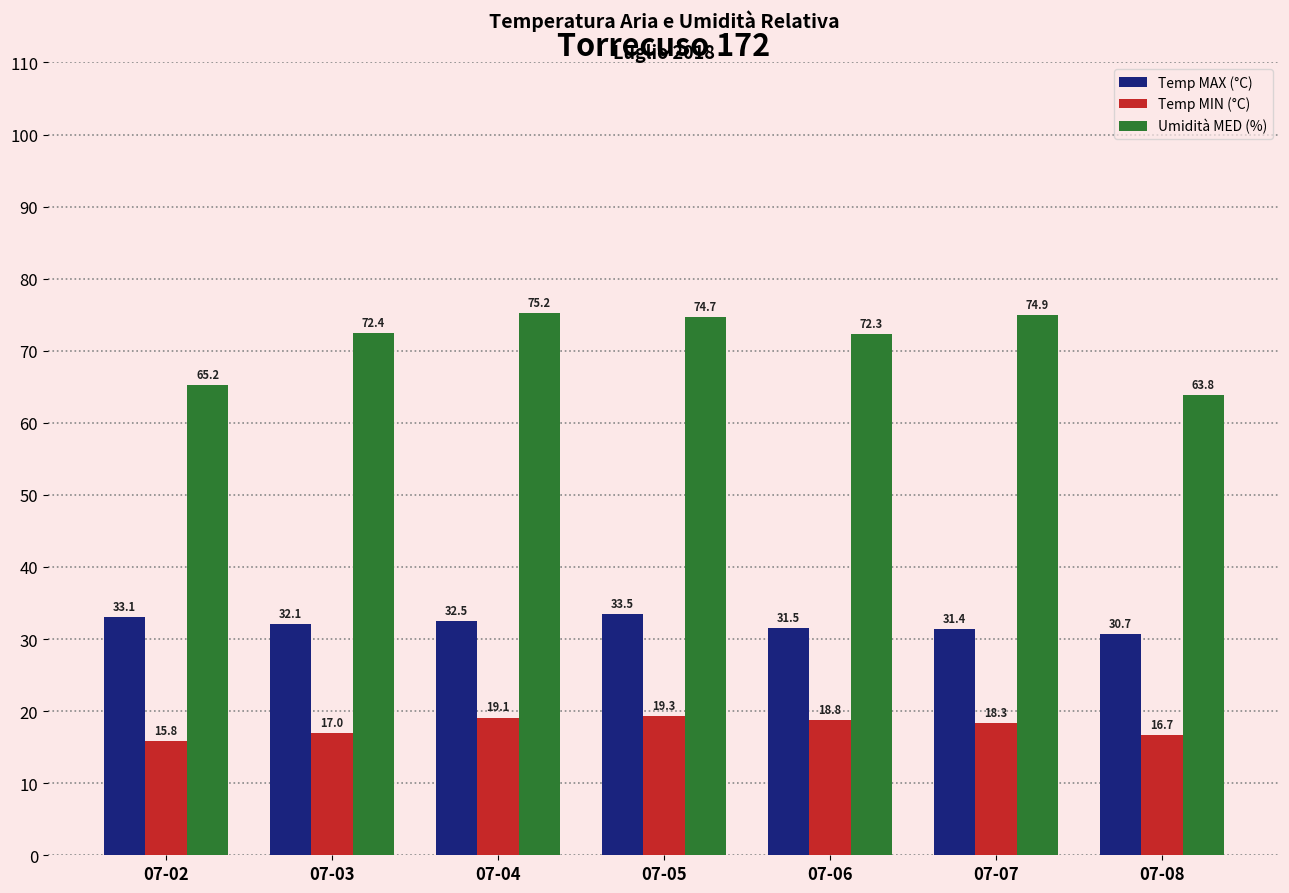

Where is Temp MAX (°C) nearest to the value 32?

07-03